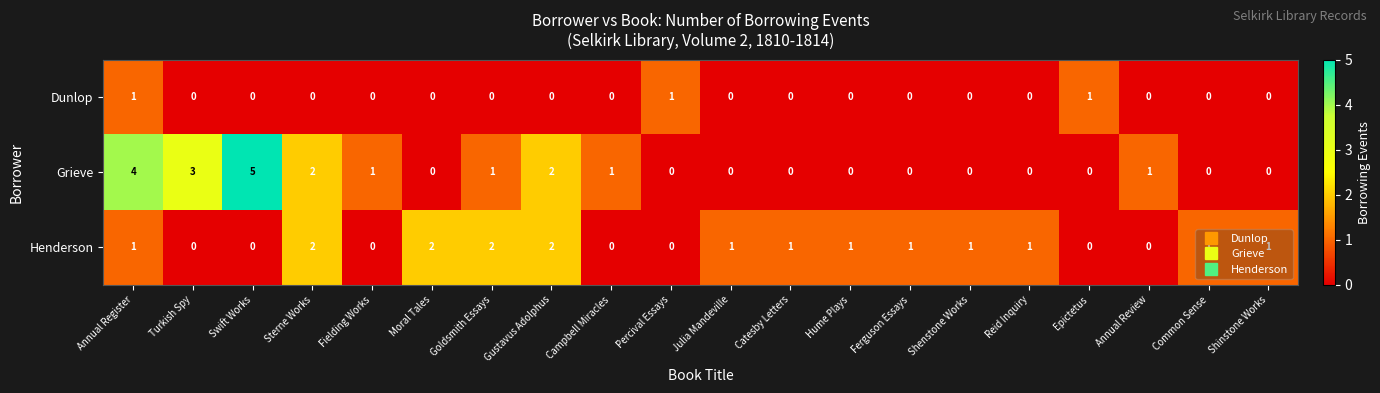

How many Grieve values are between 0 and 2?

17